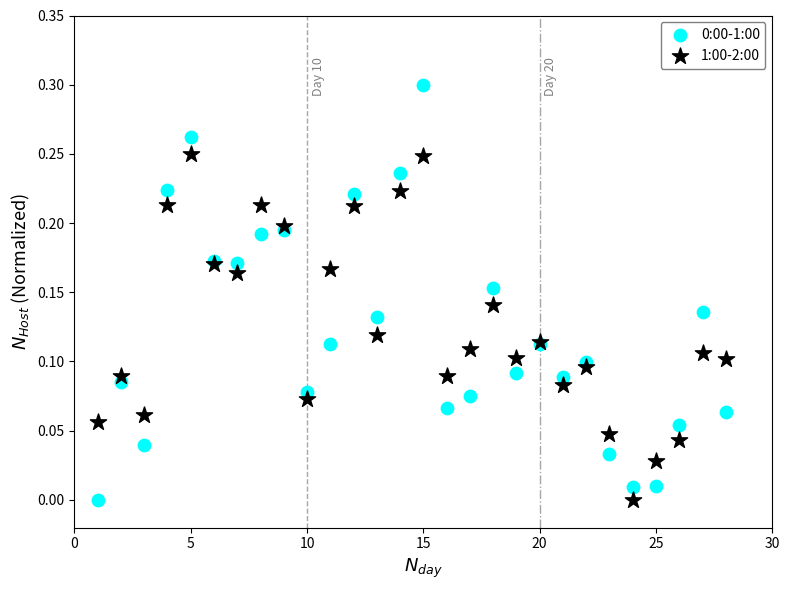

What is the X range (max minus min) for the scatter plot?

27.0